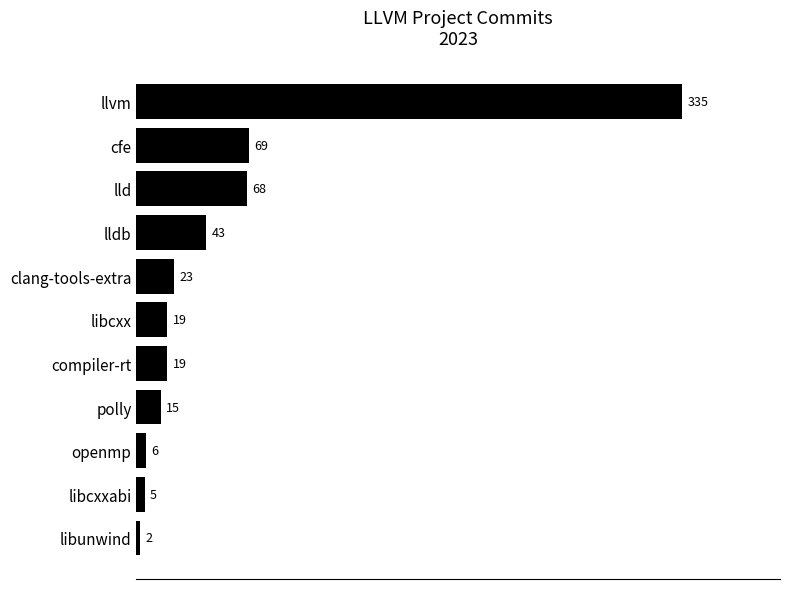

What is the ratio of the value at libcxx to the value at clang-tools-extra?

0.8